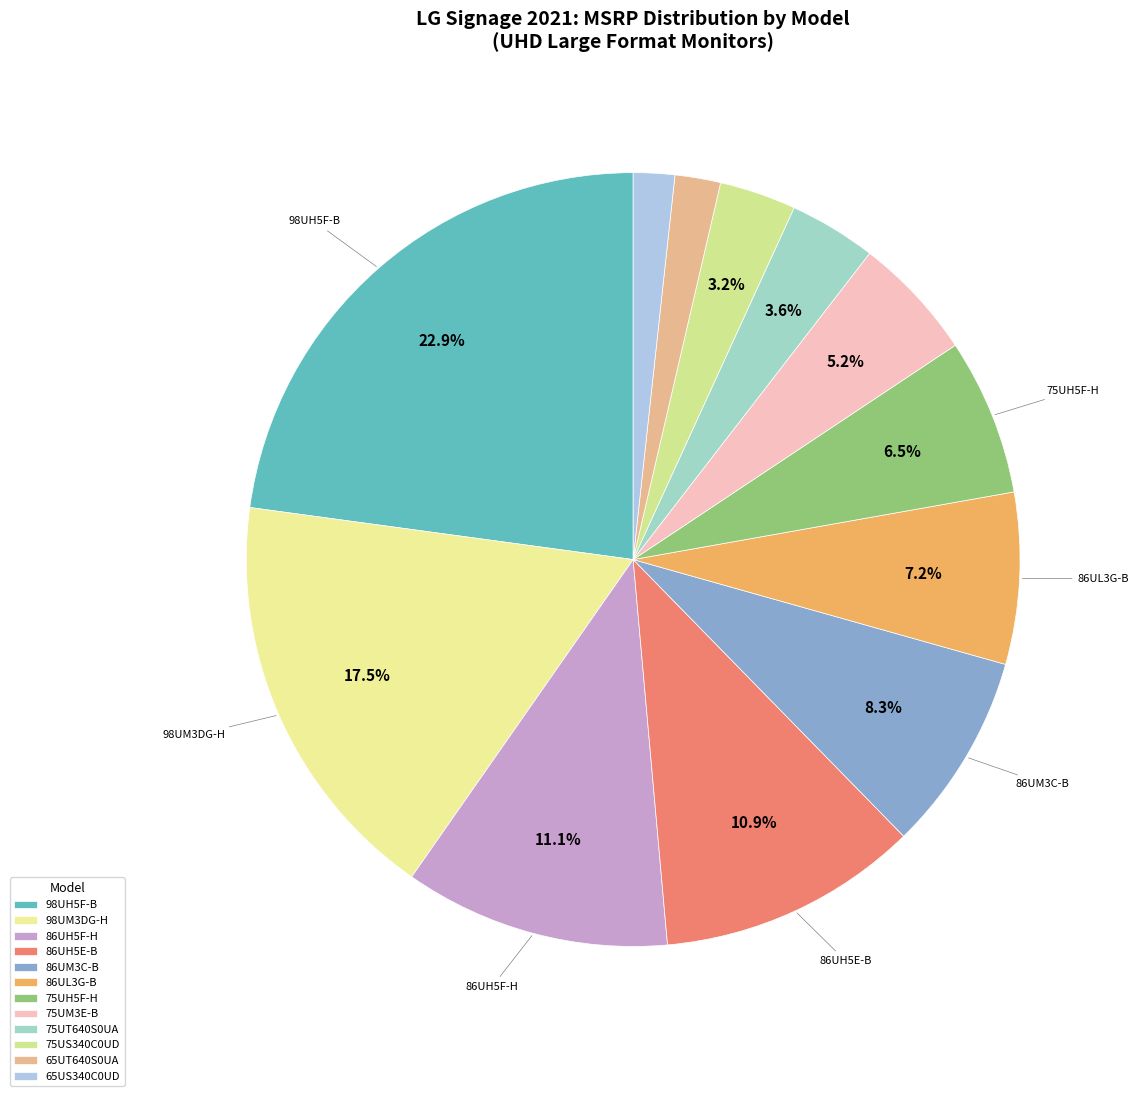

To the nearest percent, what is the difference between the 75UM3E-B and 98UM3DG-H slice percentages?

12%